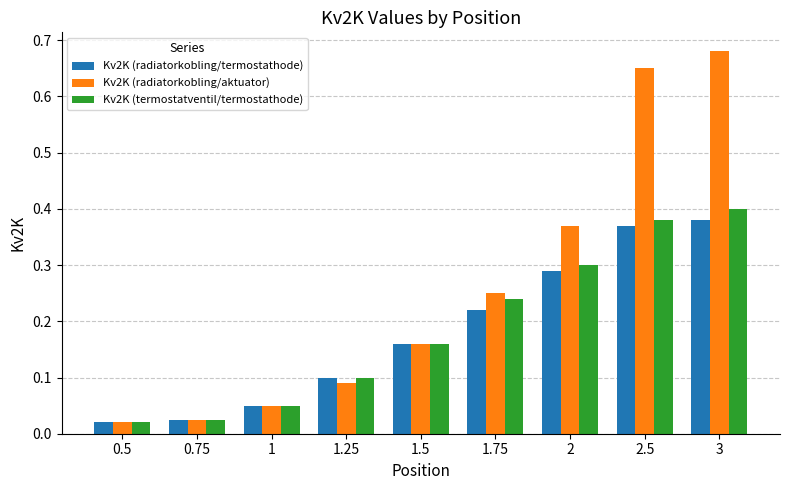

At how many categories does at least one series exceed 0?

9